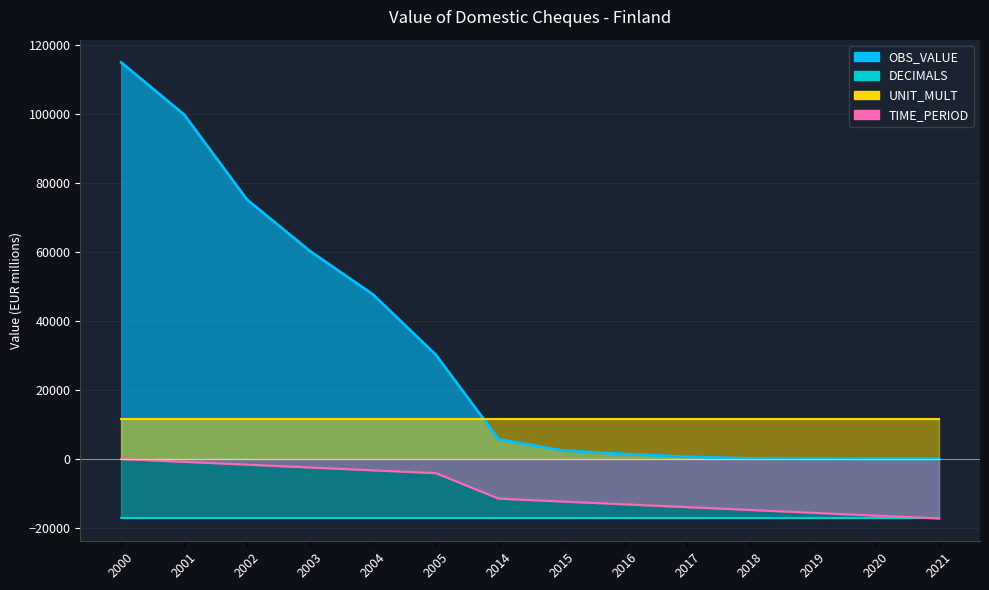

True or false: TIME_PERIOD and OBS_VALUE intersect in this chart.

False